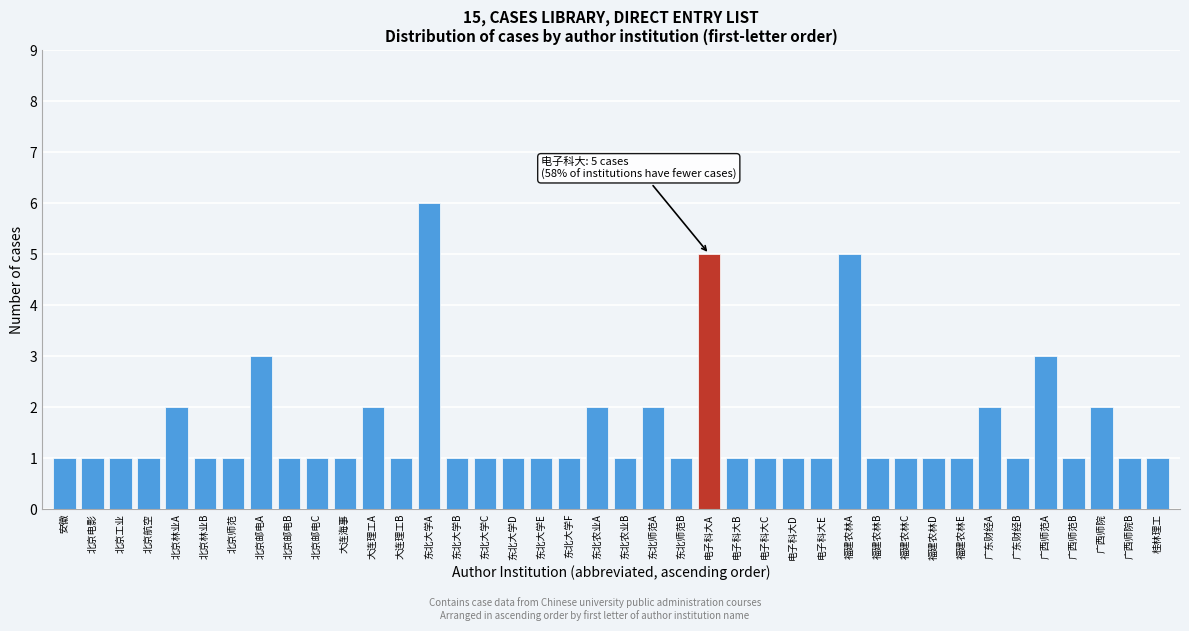

What is the greatest value displayed?

6